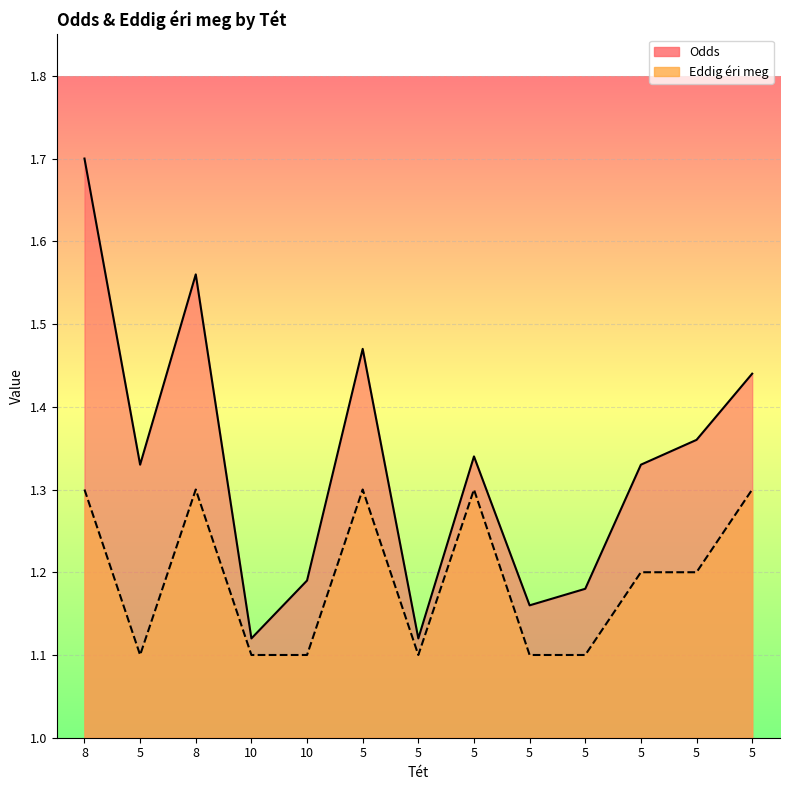

Reading right to left, extract all data points from this chart.

Odds: 1.4	1.4	1.3	1.2	1.2	1.3	1.1	1.5	1.2	1.1	1.6	1.3	1.7
Eddig éri meg: 1.3	1.2	1.2	1.1	1.1	1.3	1.1	1.3	1.1	1.1	1.3	1.1	1.3